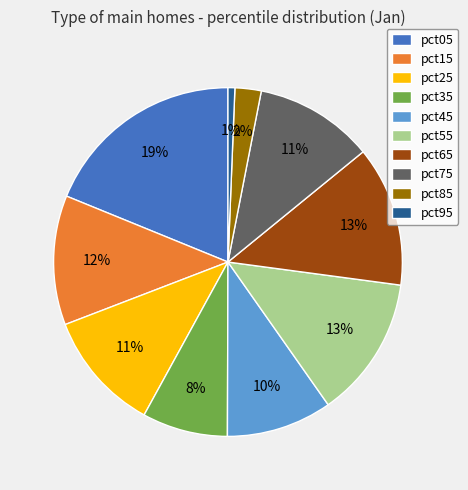

What is the largest slice in the pie chart?

pct05